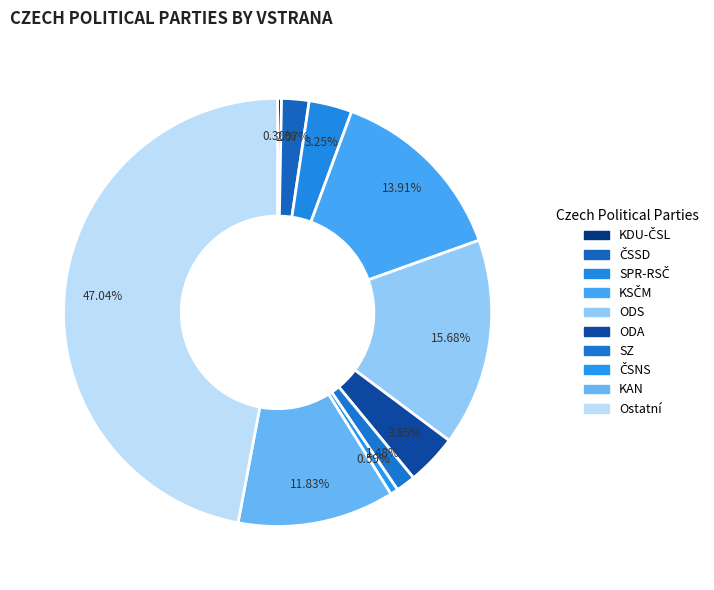

How many slices are in this pie chart?

10